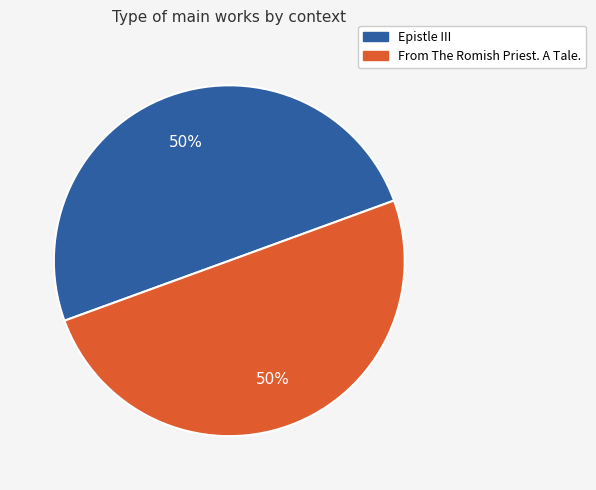

How many segments does this pie chart have?

2